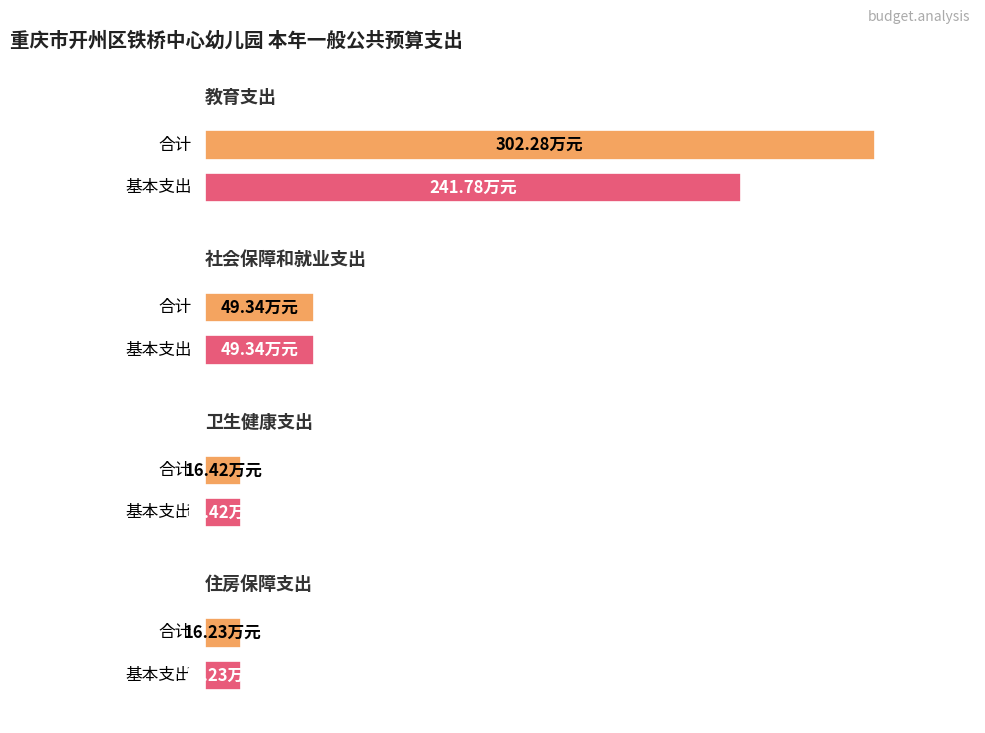

What is the greatest value displayed?

302.3